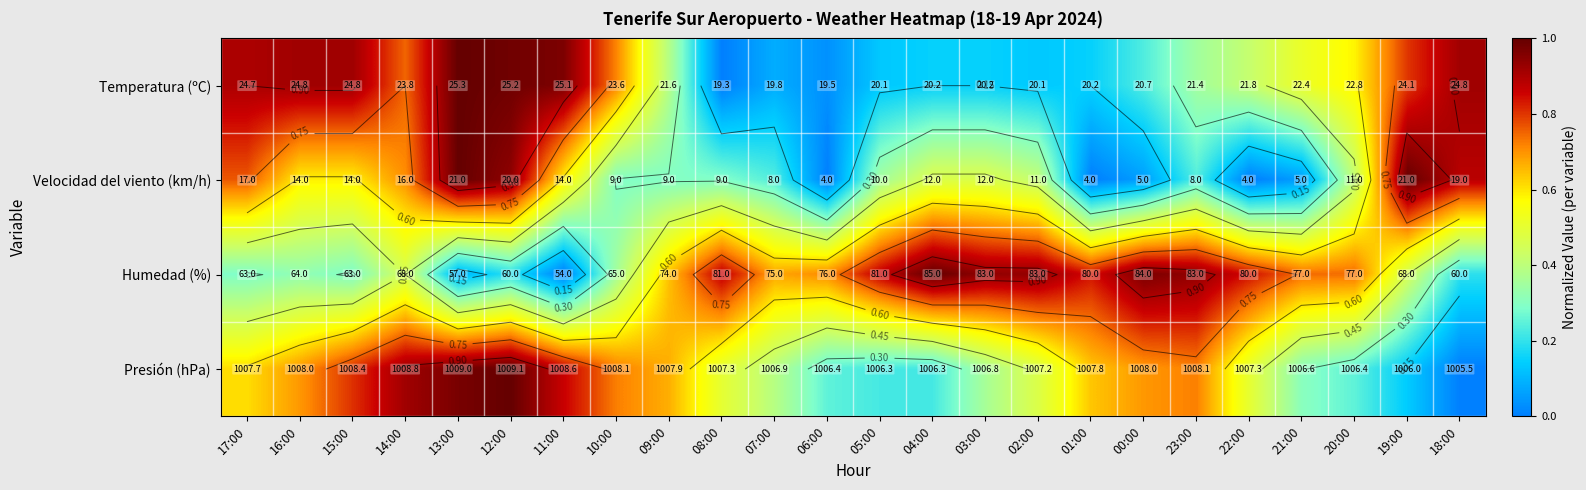

What is the maximum value shown in the chart?

1.0